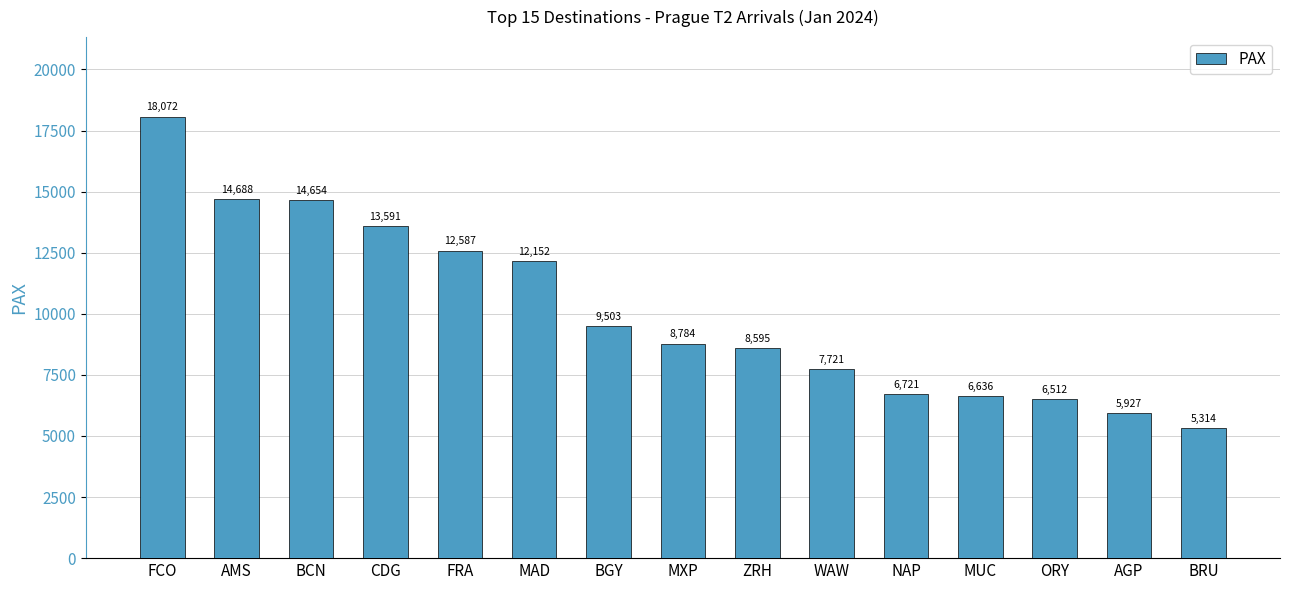

Is it true that the value at BCN is 14654?

True